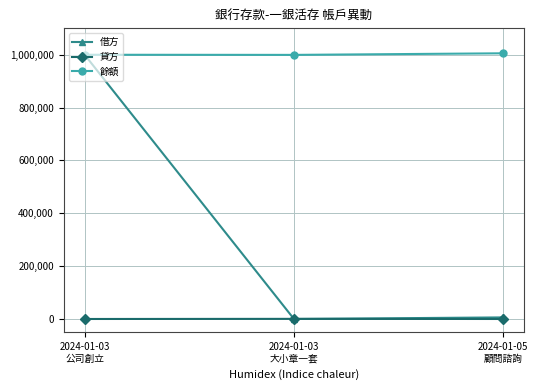

What is the sum of the 借方 values at 2024-01-03
大小章一套 and 2024-01-05
顧問諮詢?

6000